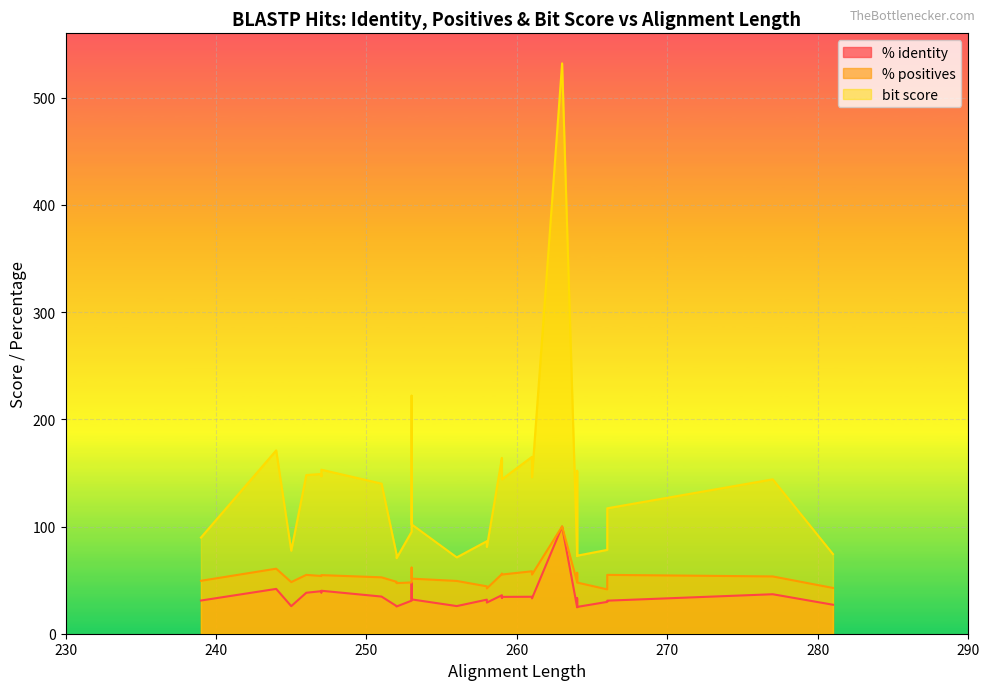

At which label is % identity closest to 62?

253